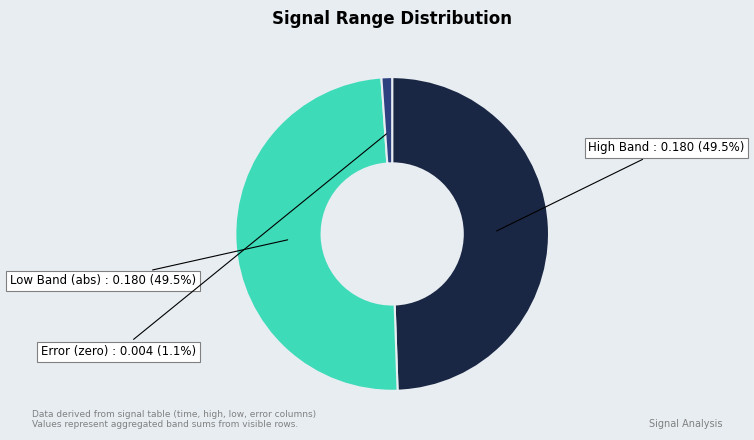

What percentage is NOT represented by High Band?

50.5%